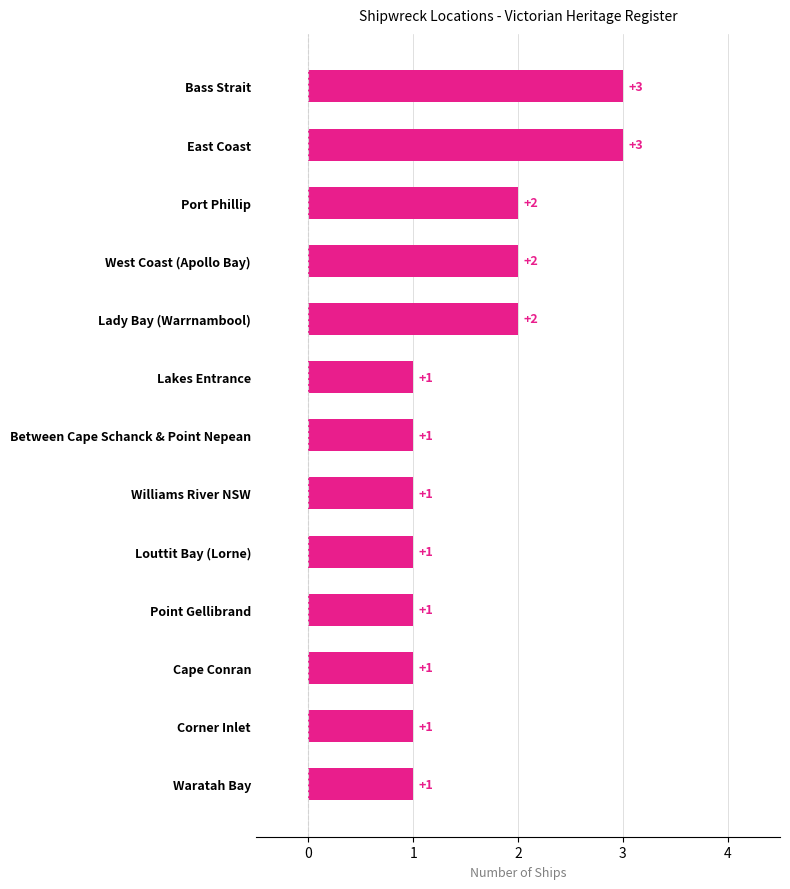

Count the number of values greater than 1.

5